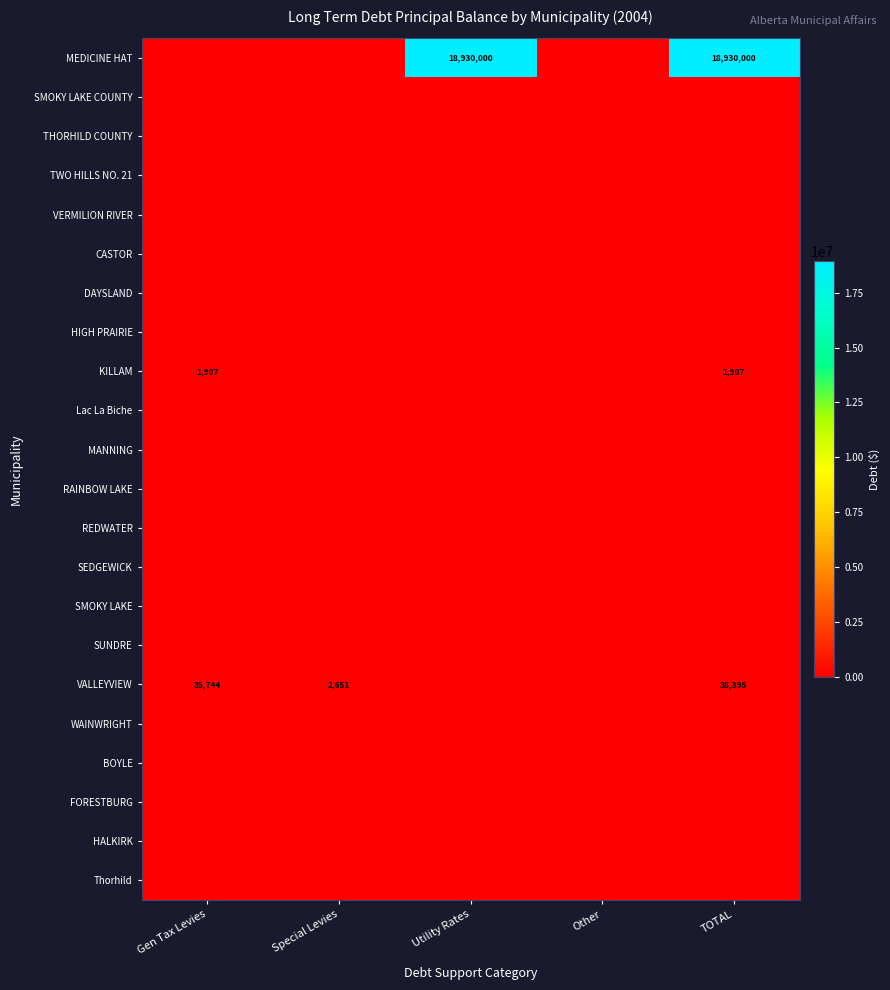

How many data points does each series have?

5